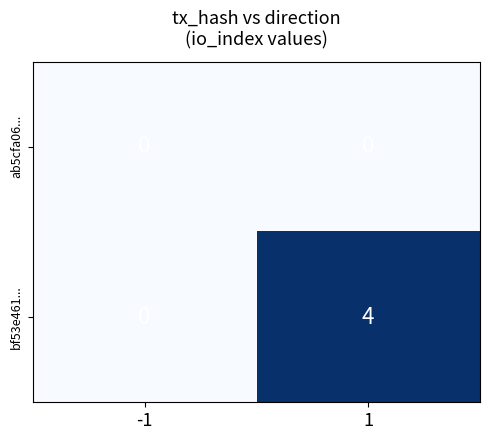

What is the difference between the maximum and minimum values in the bf53e461... series?

4